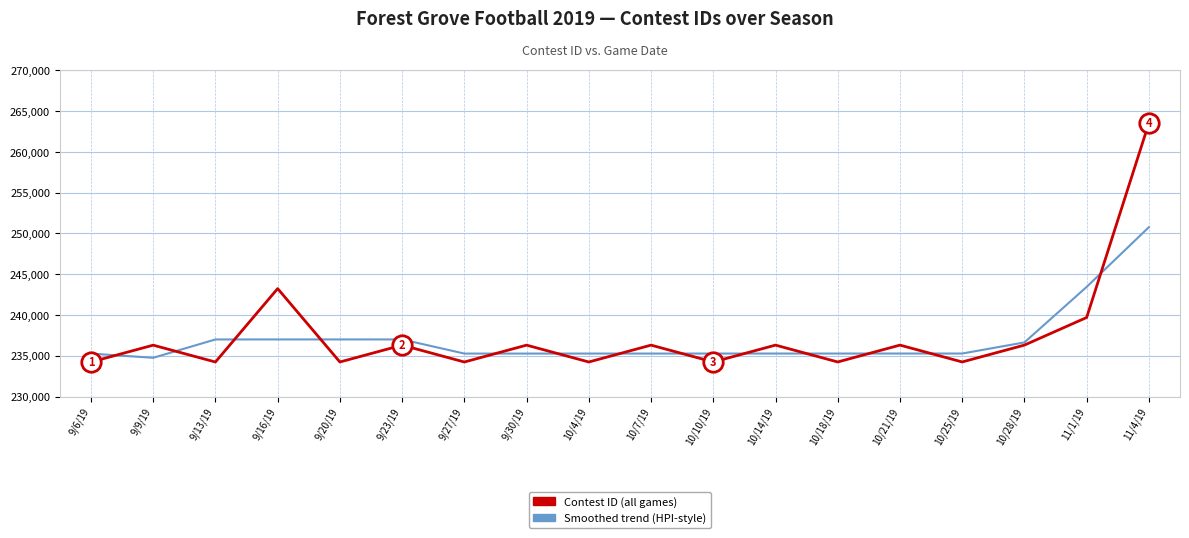

At how many categories does at least one series exceed 244231?

1